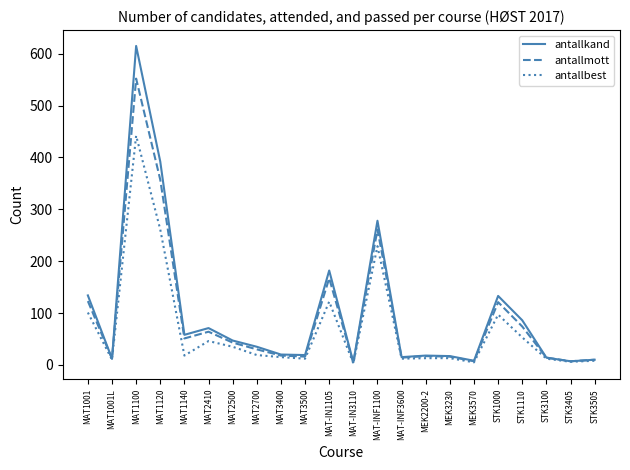

What is the difference between the antallkand values at MAT1140 and MAT1001L?

46